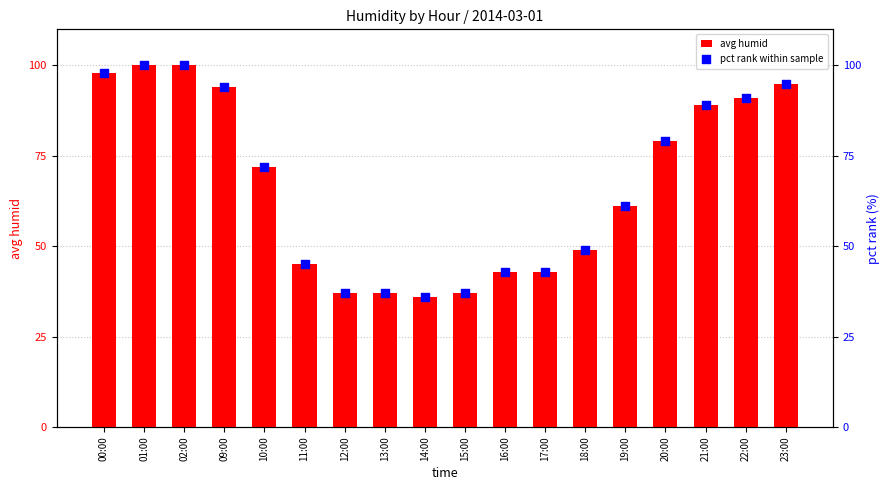

What is the total value across all series at 14:00?

72